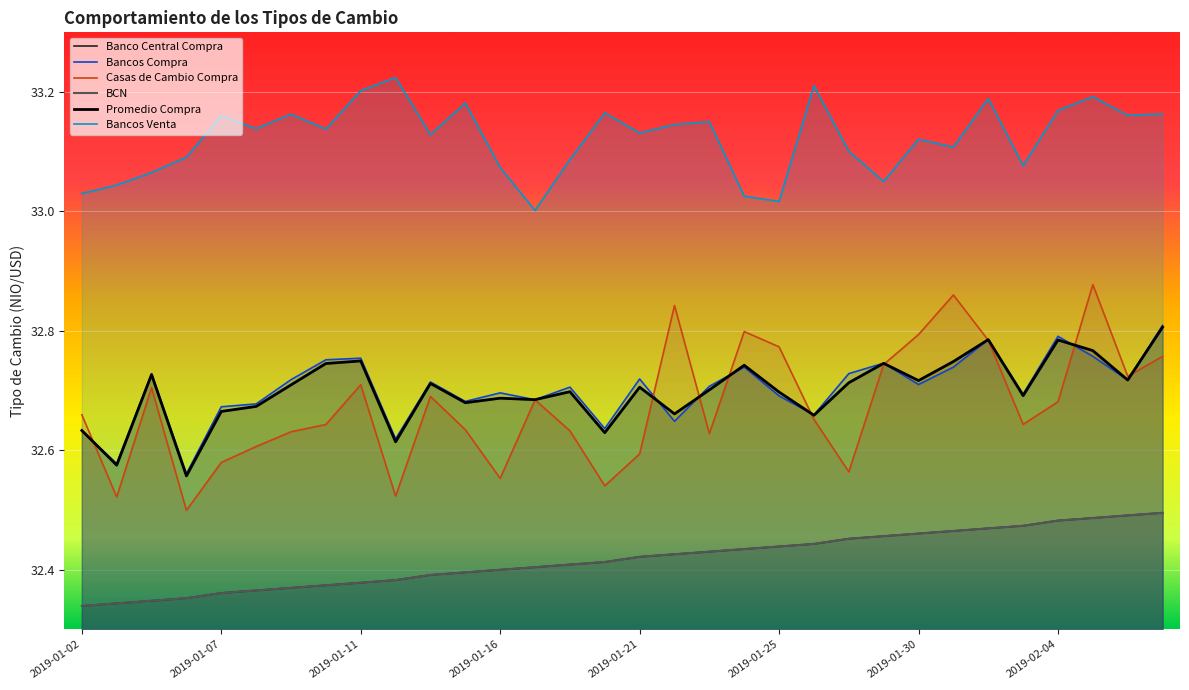

True or false: BCN and Casas de Cambio Compra cross at least once.

False